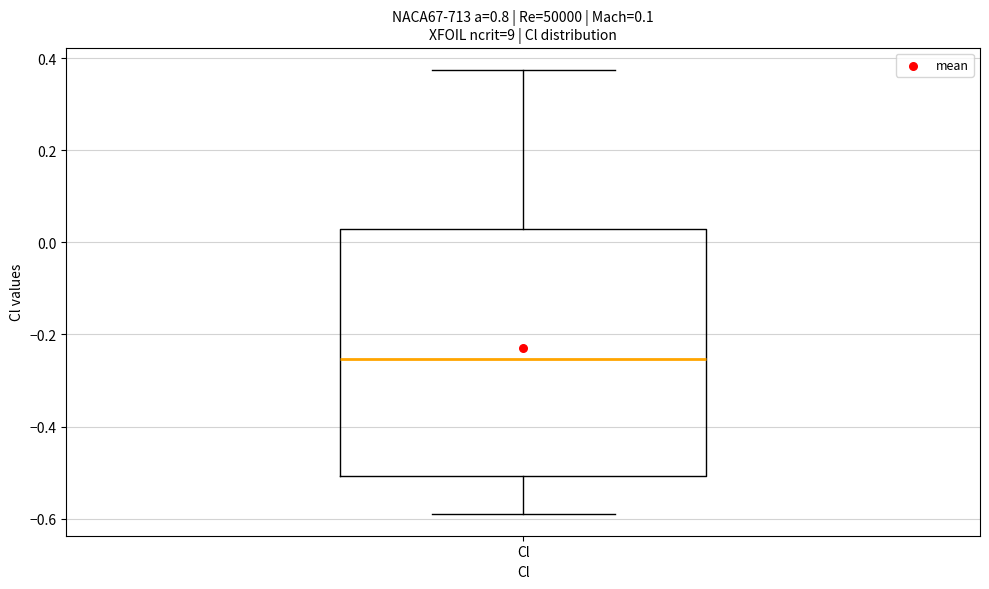

Transcribe this box plot: give where the median line is, the range the box spans, and where the two whiskers end, as read against the y-axis. The values are not printed on the chart, so give them approximately, as read against the axis.

median -0.26, box -0.50 to 0.02, whiskers -0.58 to 0.38